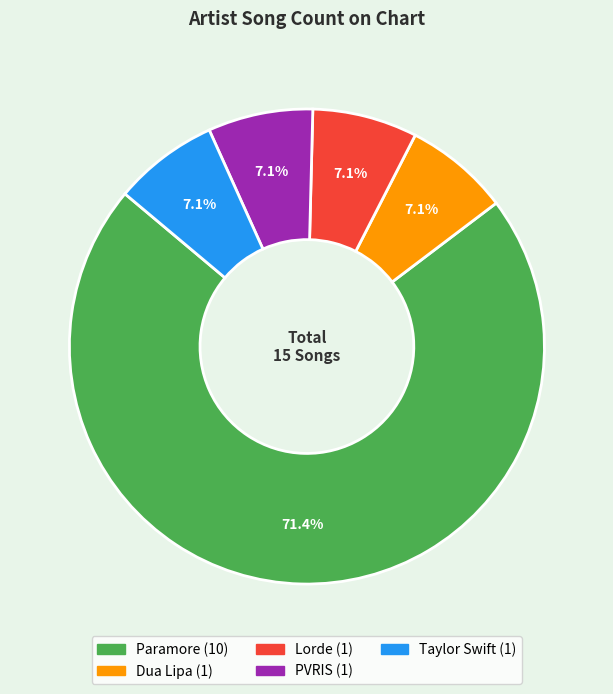

Does Taylor Swift represent more than half of the total?

No